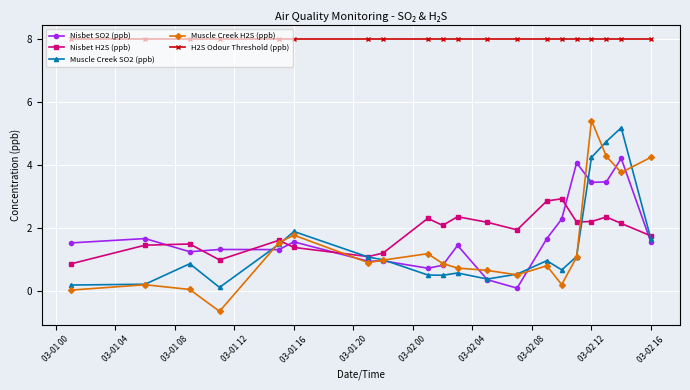

What is the smallest value displayed?

-0.6